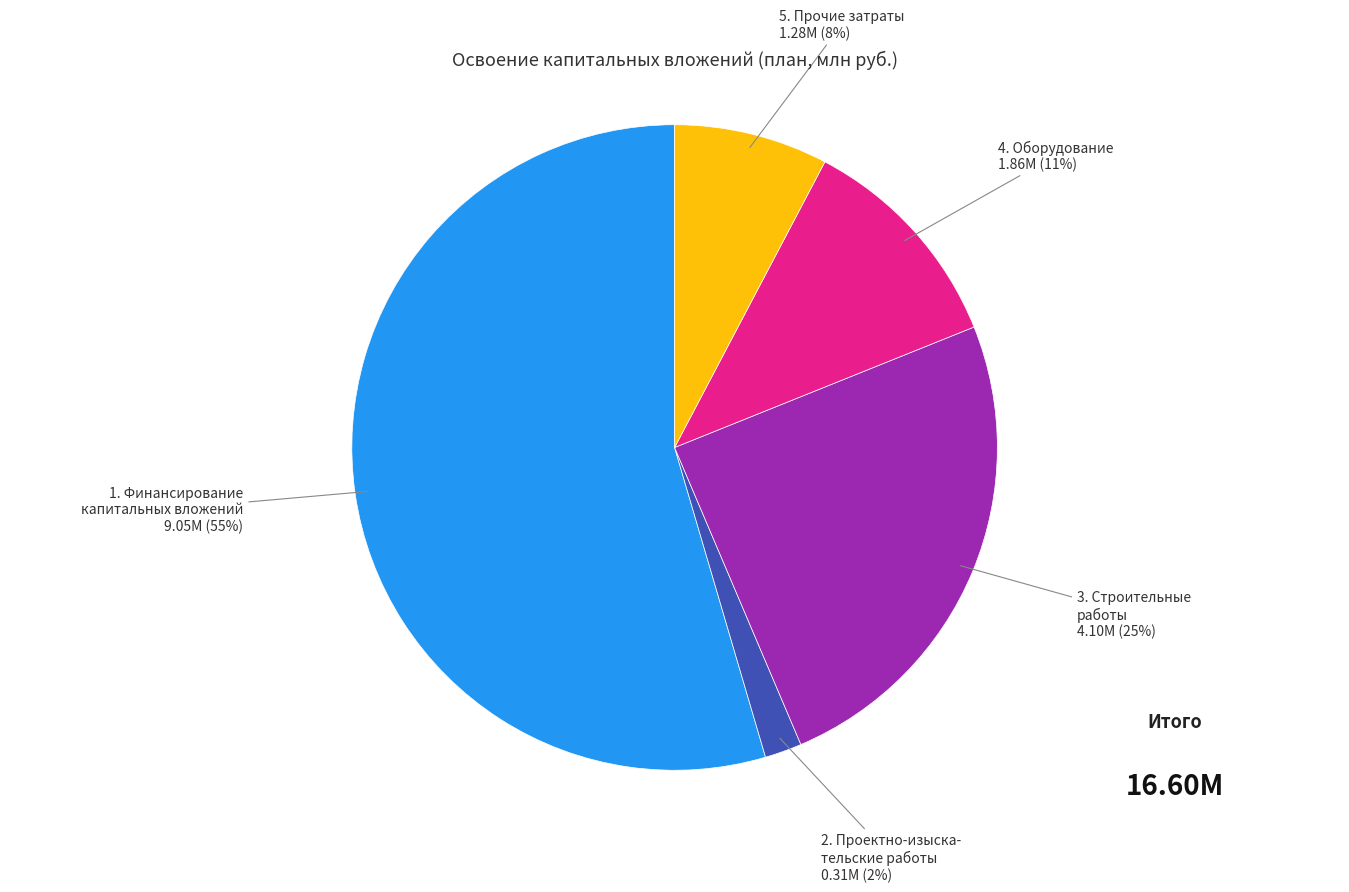

How many slices are in this pie chart?

5